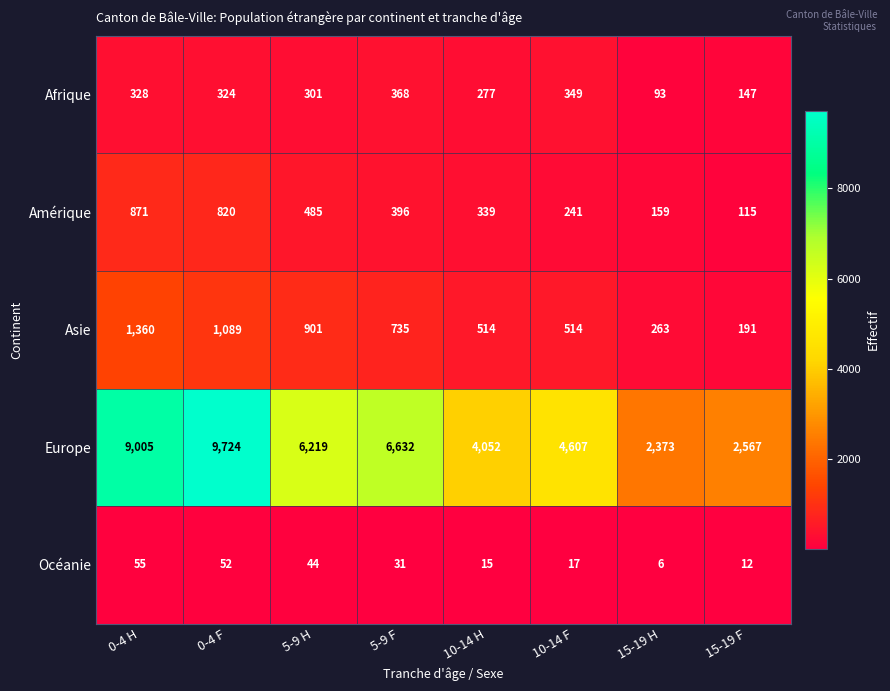

What is the difference between the maximum and minimum values in the Afrique series?

275